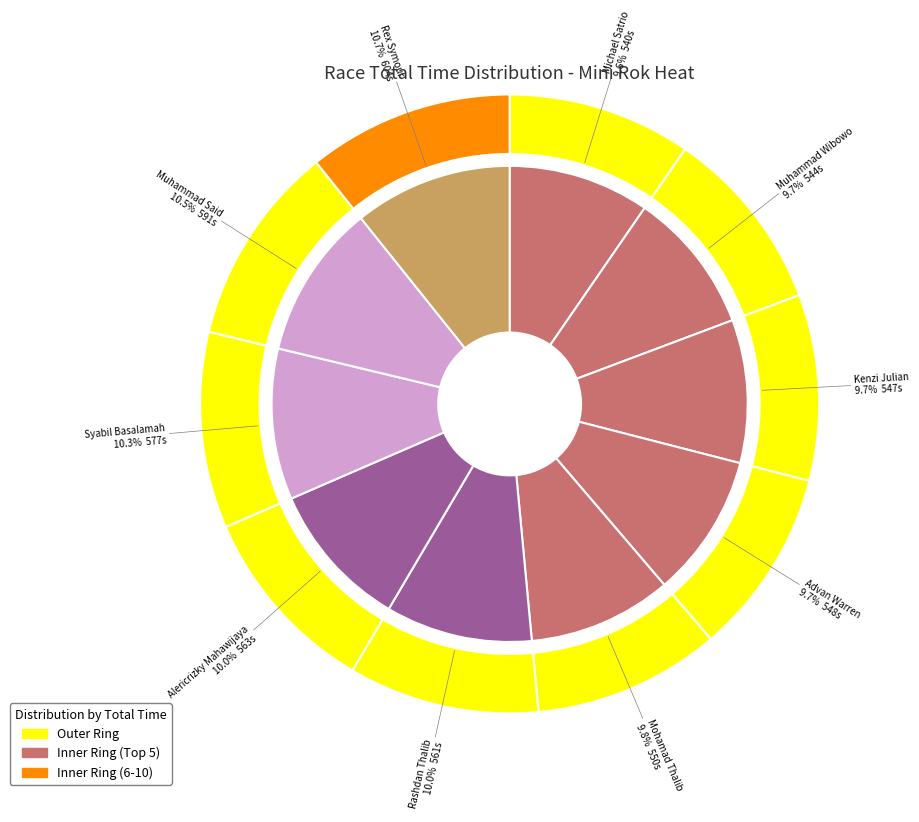

What is the ratio of the value at Michael Vino Satrio to the value at Advan Auriel Warren?

1.0